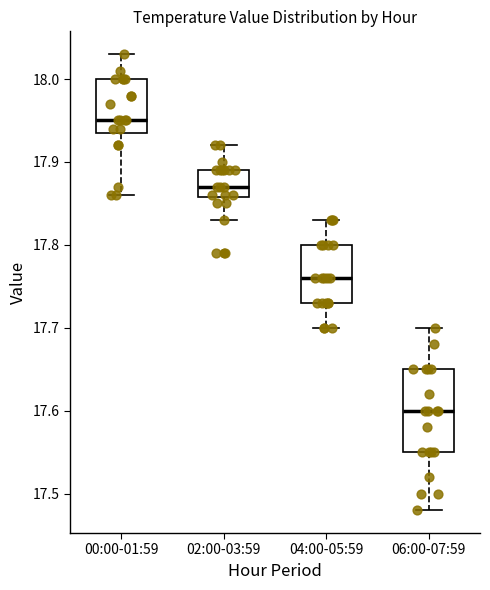

Which box has the highest median line?

00:00-01:59